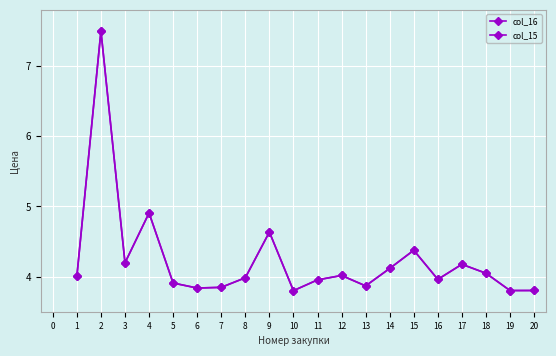

Which series has the widest spread of values?

col_16